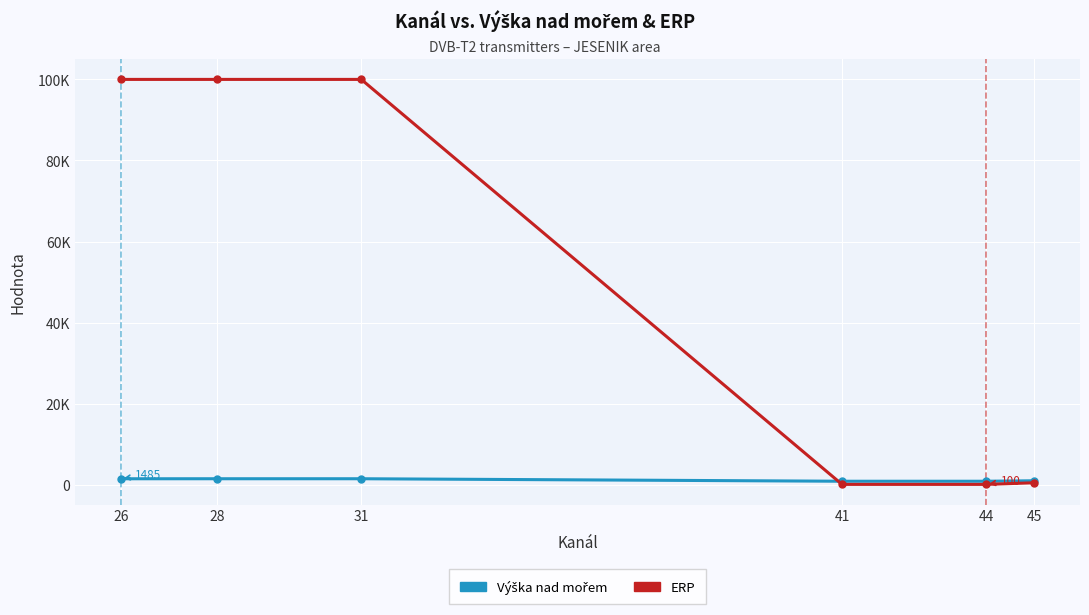

What is the minimum value shown in the chart?

100